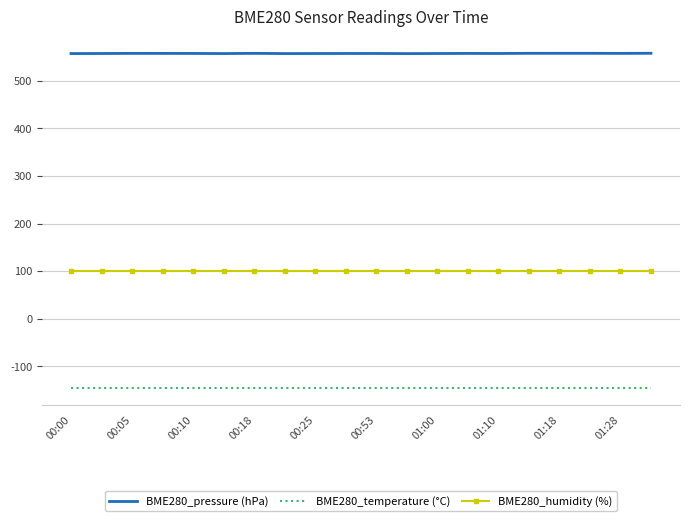

True or false: BME280_humidity (%) and BME280_pressure (hPa) intersect in this chart.

False